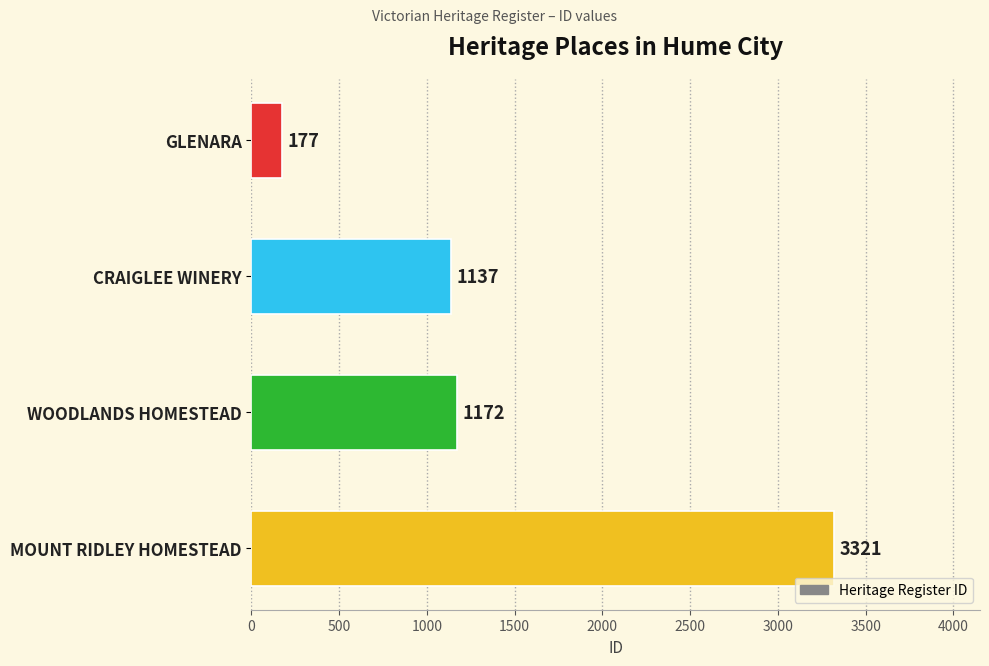

Does the chart contain any negative values?

No